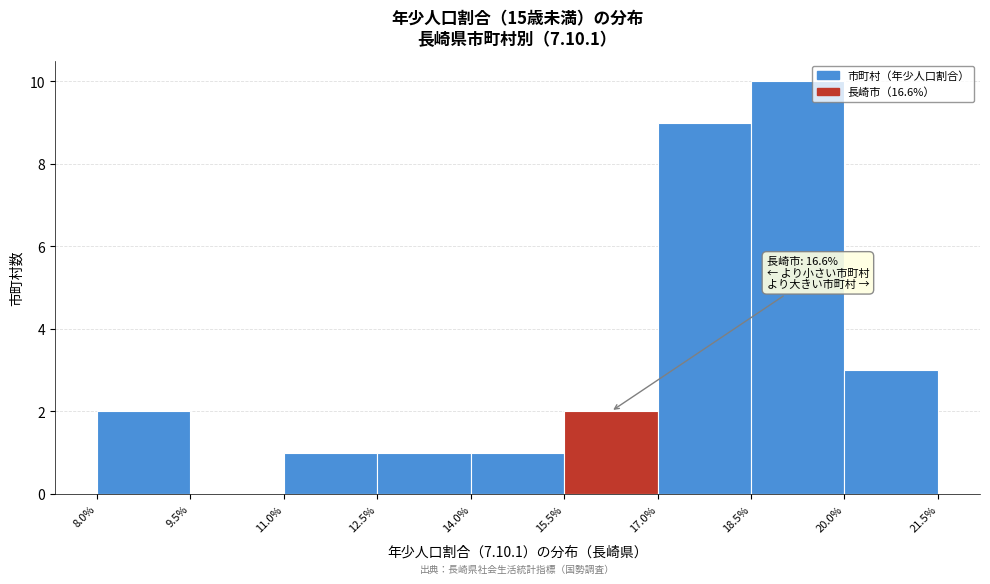

Which range on the x-axis has the tallest bar?

18.5% to 20.0%